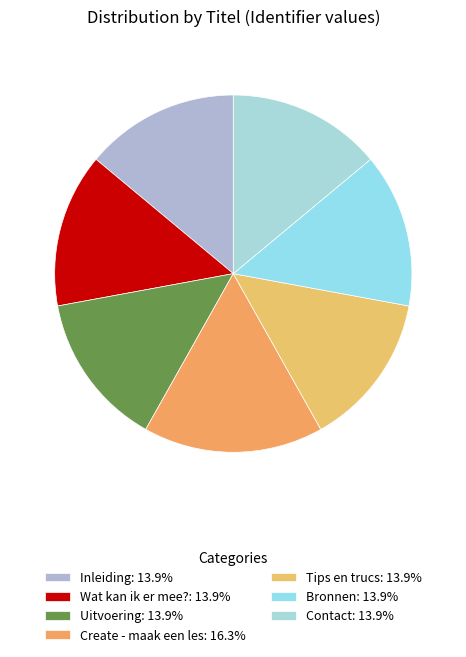

To the nearest percent, what portion does Tips en trucs represent?

14%